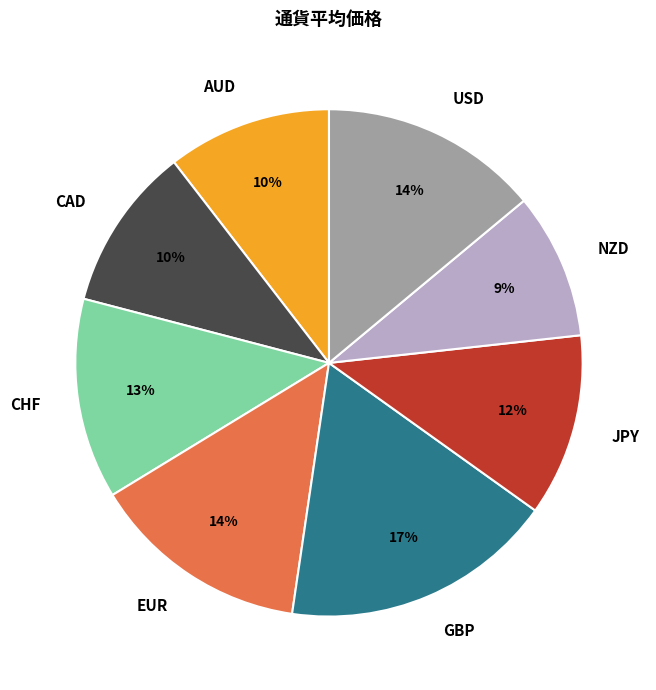

Combined, do CAD and CHF account for over 50%?

No